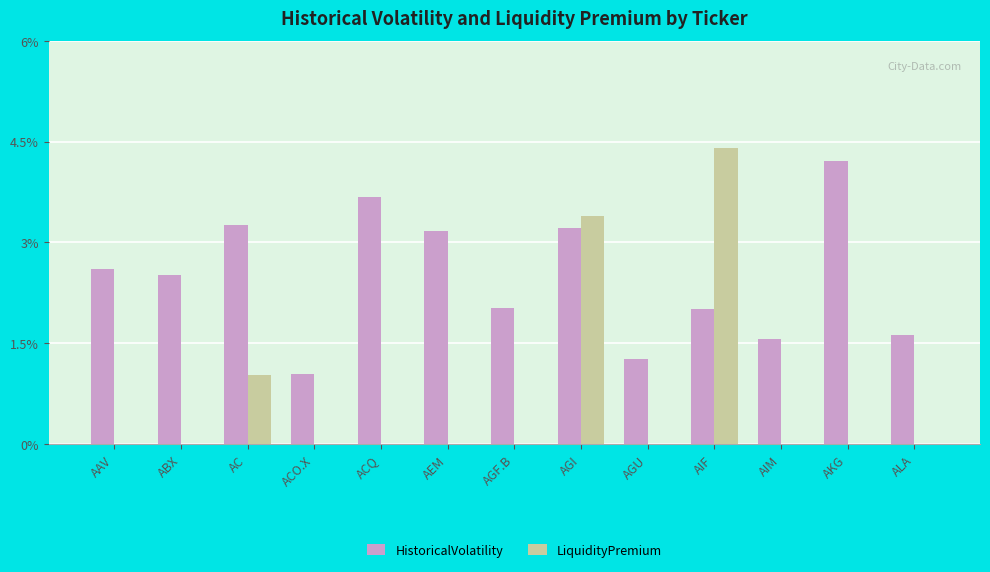

The LiquidityPremium series shows 1.4 at AGI. True or false?

False